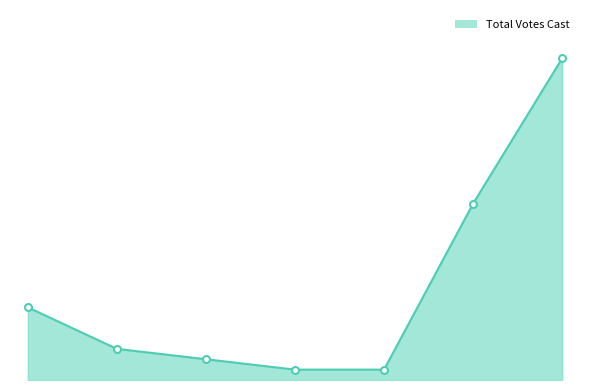

List the labels in order of value, largest first.

Total Votes Cast, All Others, Sherry Lynn Carter, Latoya Carol Meade, Randell Lee Bishop, Terry Lynn Gilliam, Randall Darrell Stacy